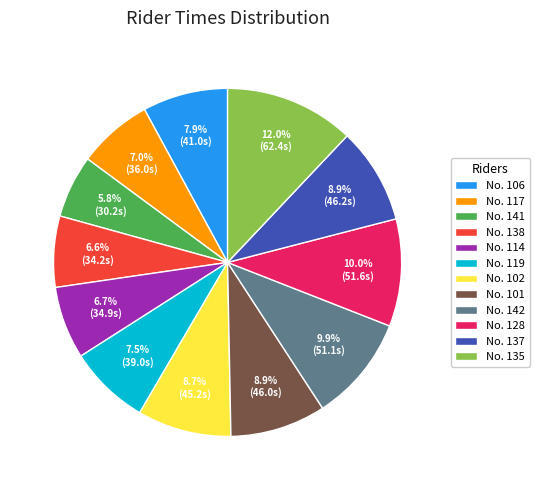

Which category has the biggest portion of the pie?

No. 135